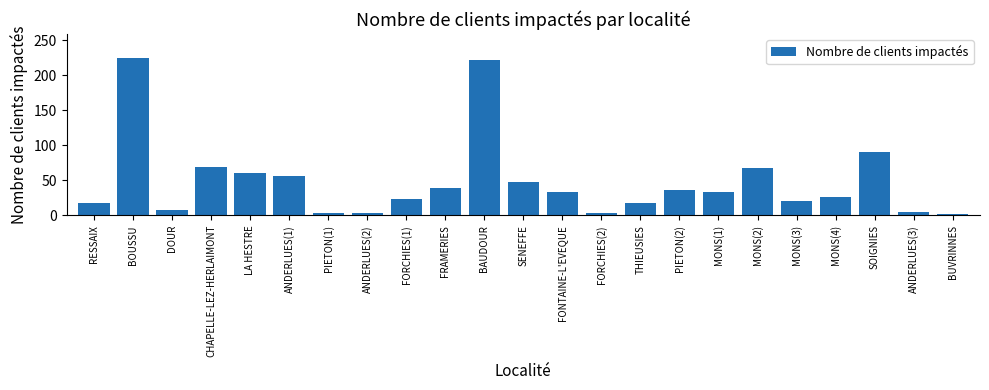

What is the maximum value shown in the chart?

225